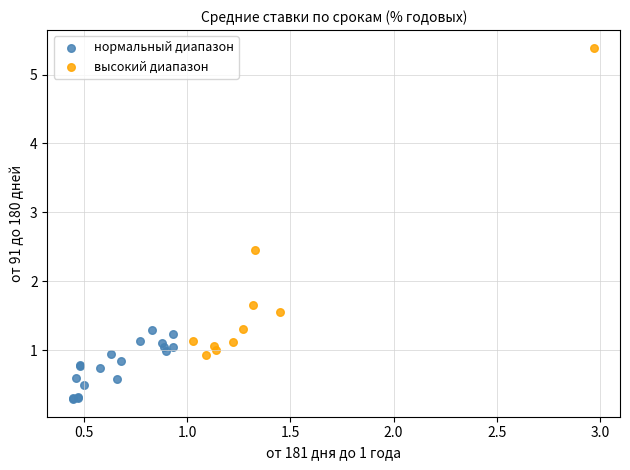

Which series contains the lowest Y value?

нормальный диапазон